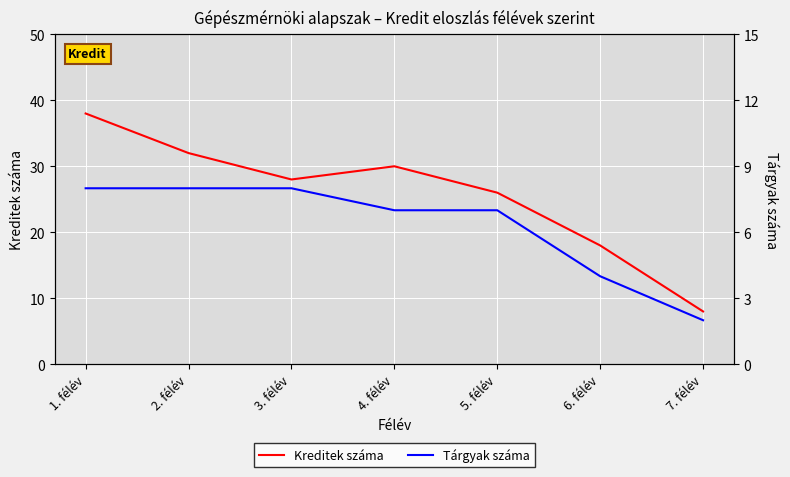

What is the minimum value for Kreditek száma?

8